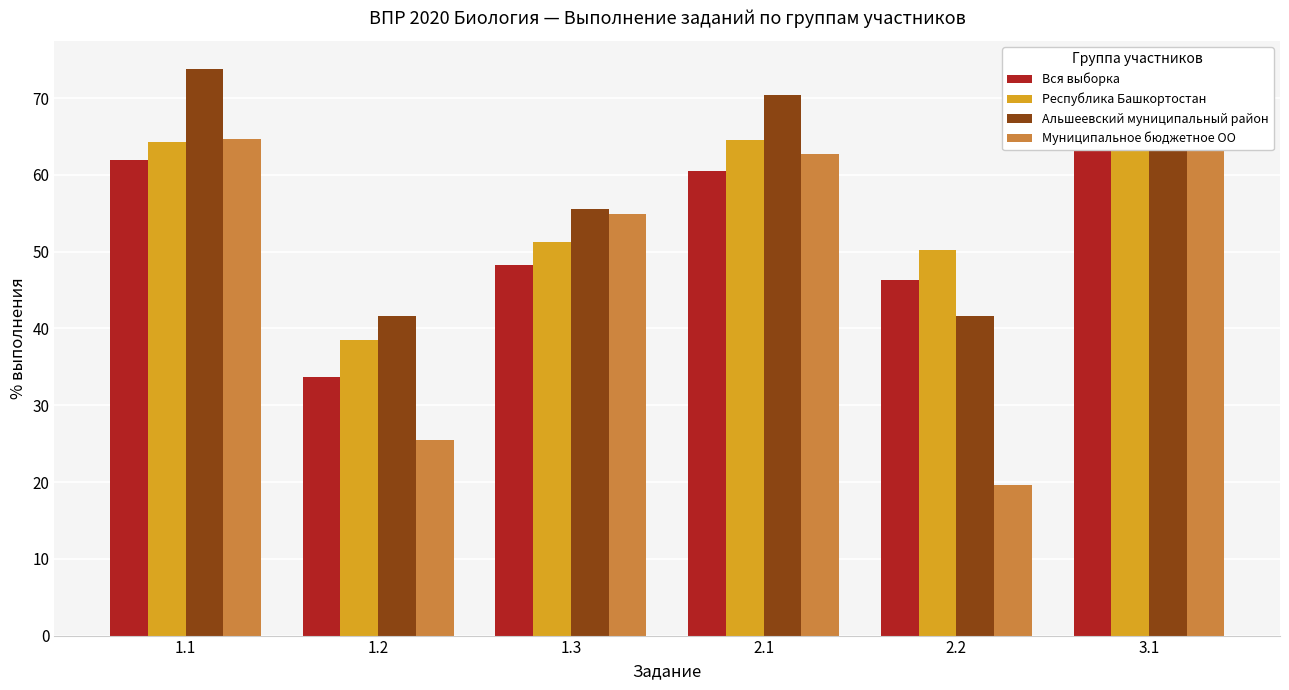

What is the greatest value displayed?

73.7